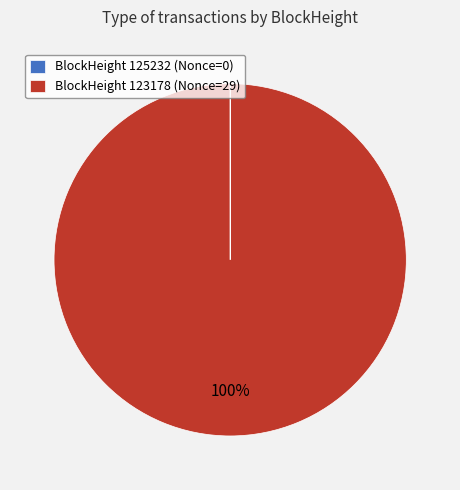

Which category has the biggest portion of the pie?

BlockHeight 123178 (Nonce=29)